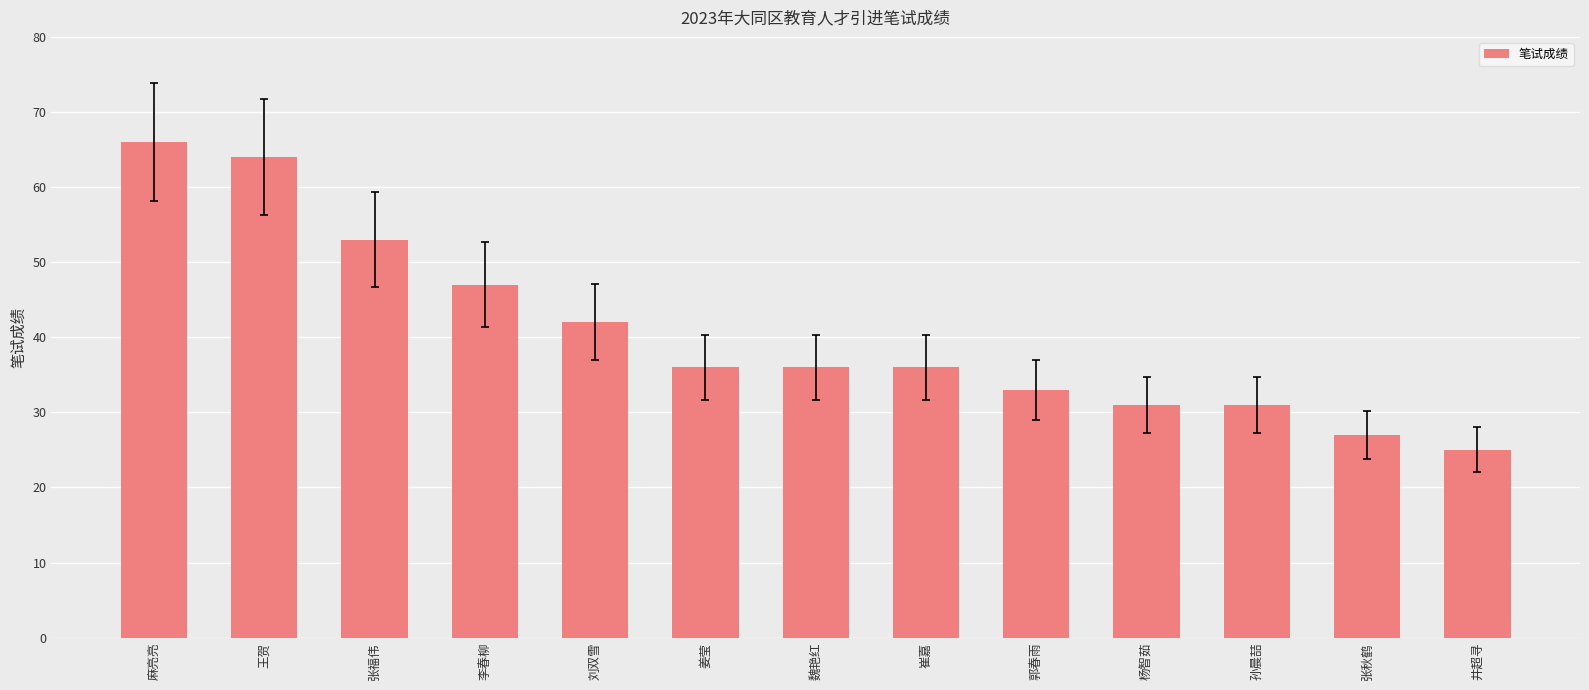

Count the number of categories in the chart.

13